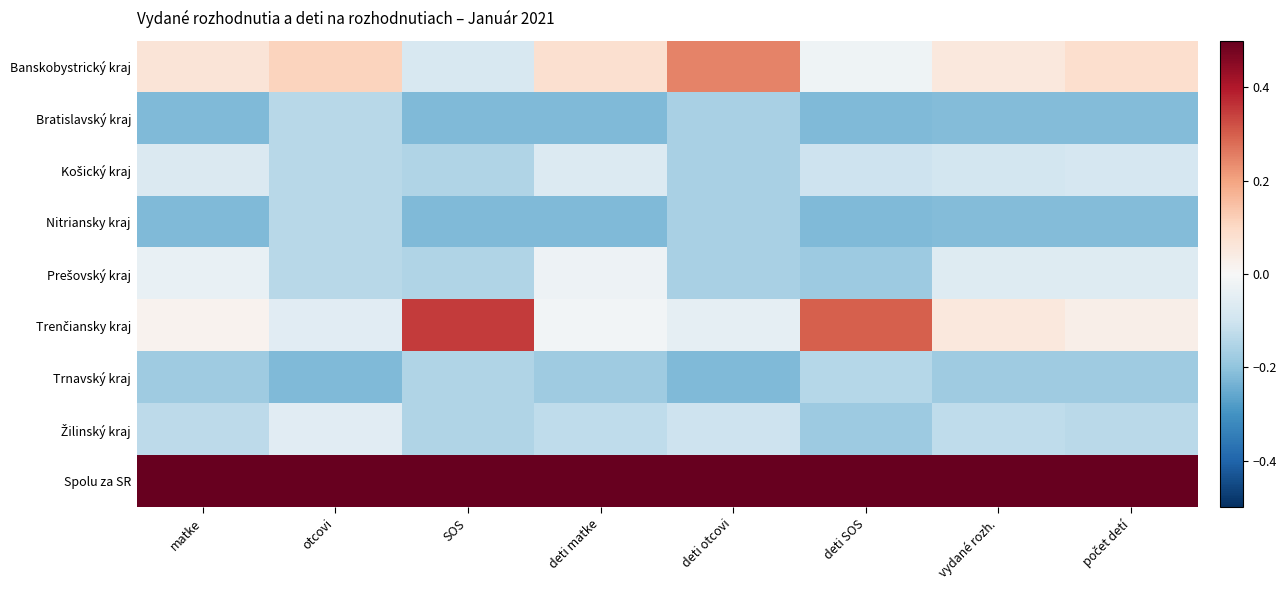

At how many categories does at least one series exceed 0?

8